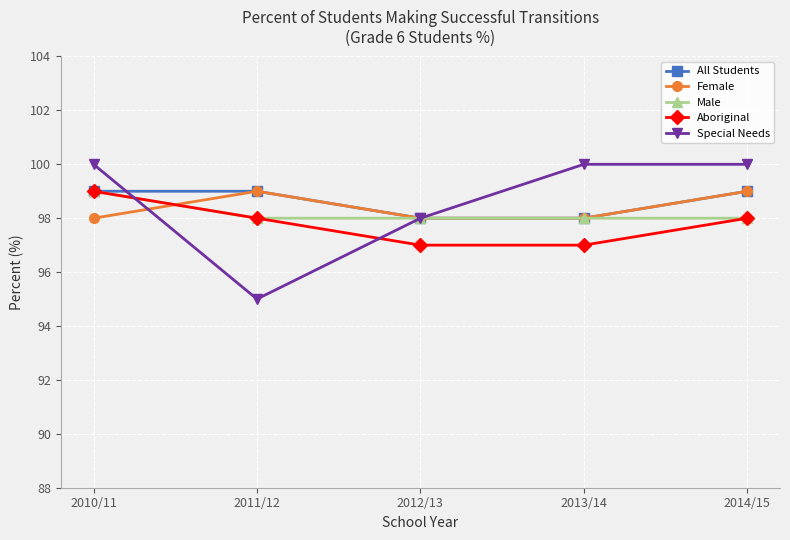

What is the minimum value shown in the chart?

95